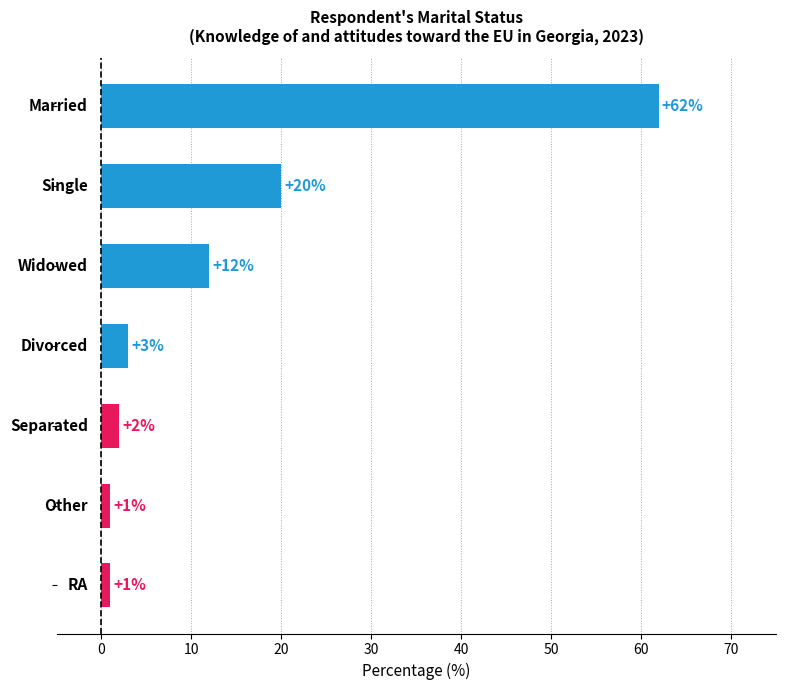

Count the number of data series in this chart.

1